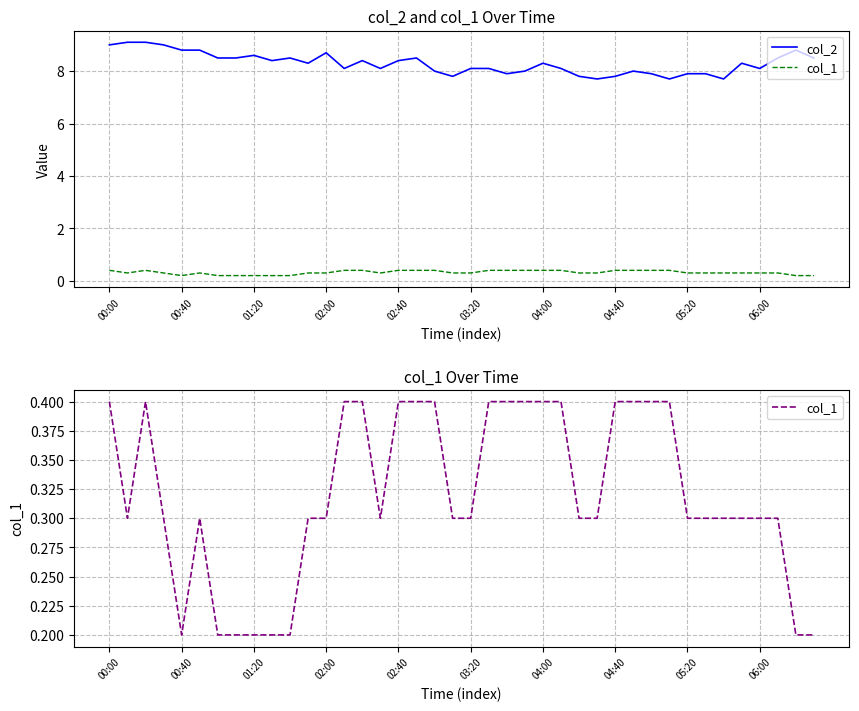

How many lines are shown in the chart?

2